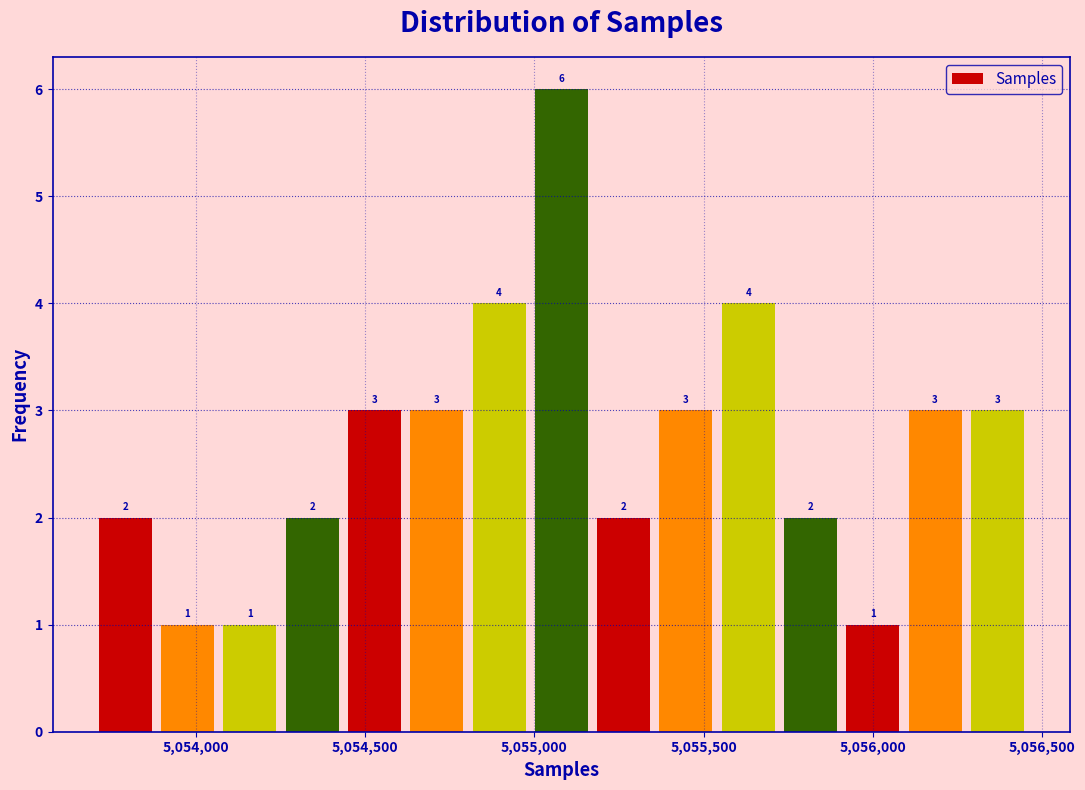

Read against the x-axis, roughly where is the centre of the tallest bar?

5055100